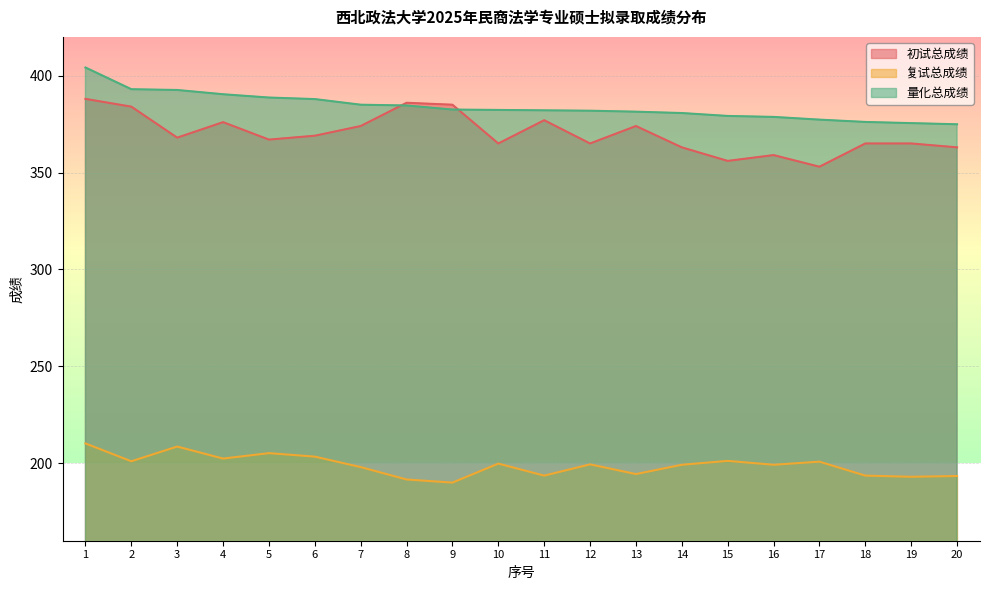

Reading right to left, what are all the values shown in this chart?

初试总成绩: 363.0	365.0	365.0	353.0	359.0	356.0	363.0	374.0	365.0	377.0	365.0	385.0	386.0	374.0	369.0	367.0	376.0	368.0	384.0	388.0
复试总成绩: 193.4	193.0	193.6	200.8	199.2	201.2	199.2	194.4	199.4	193.6	199.8	190.0	191.6	198.0	203.4	205.2	202.4	208.6	201.0	210.2
量化总成绩: 374.9	375.5	376.1	377.3	378.7	379.2	380.7	381.4	381.9	382.1	382.3	382.5	384.6	385.0	387.9	388.7	390.4	392.6	393.0	404.2